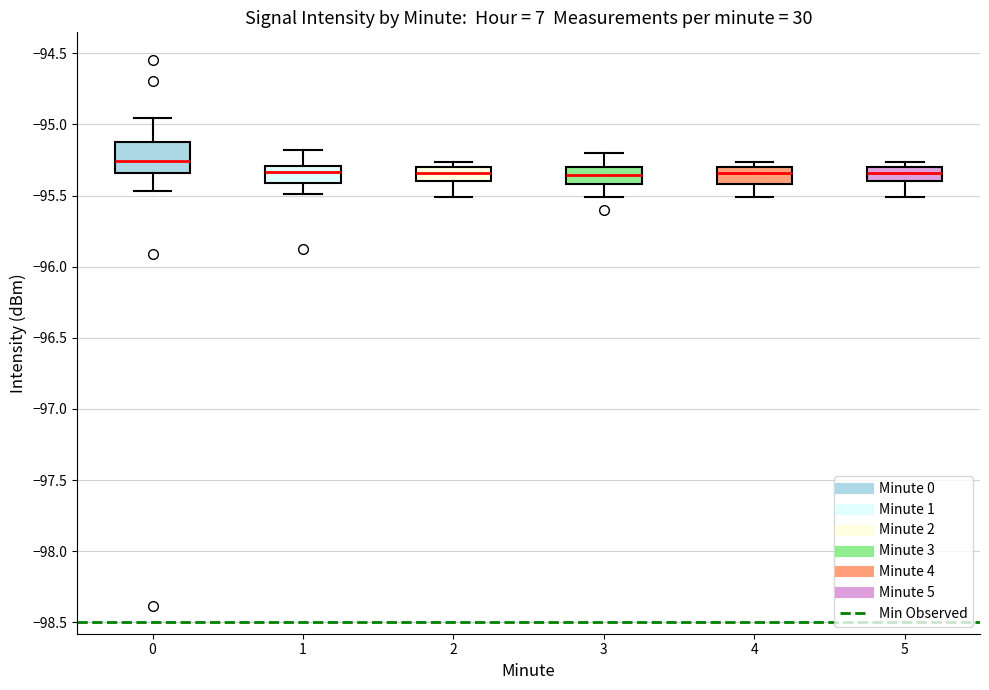

Where is the upper edge of the box at x = 1 on the y-axis? The values are not printed on the chart, so give them approximately, as read against the axis.

-95.30